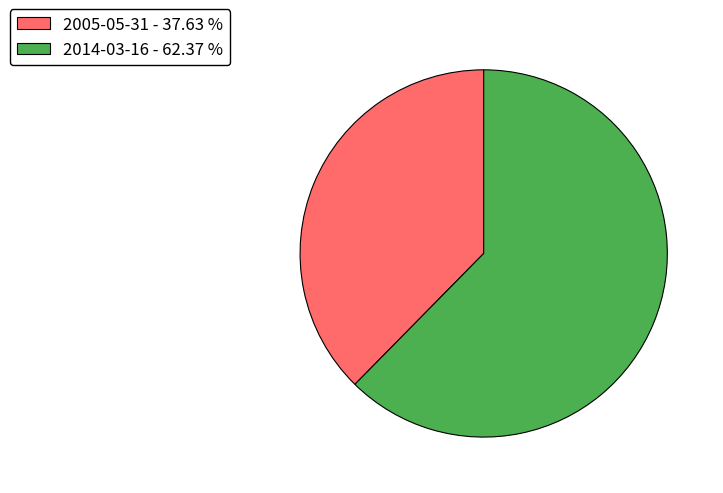

Do 2014-03-16 - 62.37 % and 2005-05-31 - 37.63 % together represent more than half of the pie?

Yes